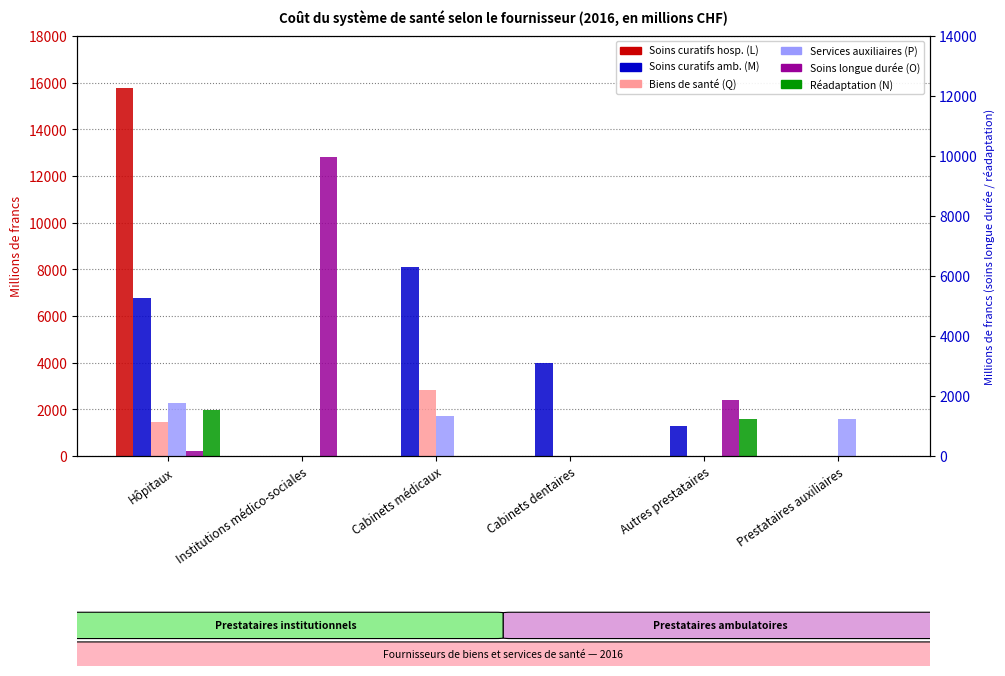

What is the label of the 6th bar from the left?

Prestataires auxiliaires